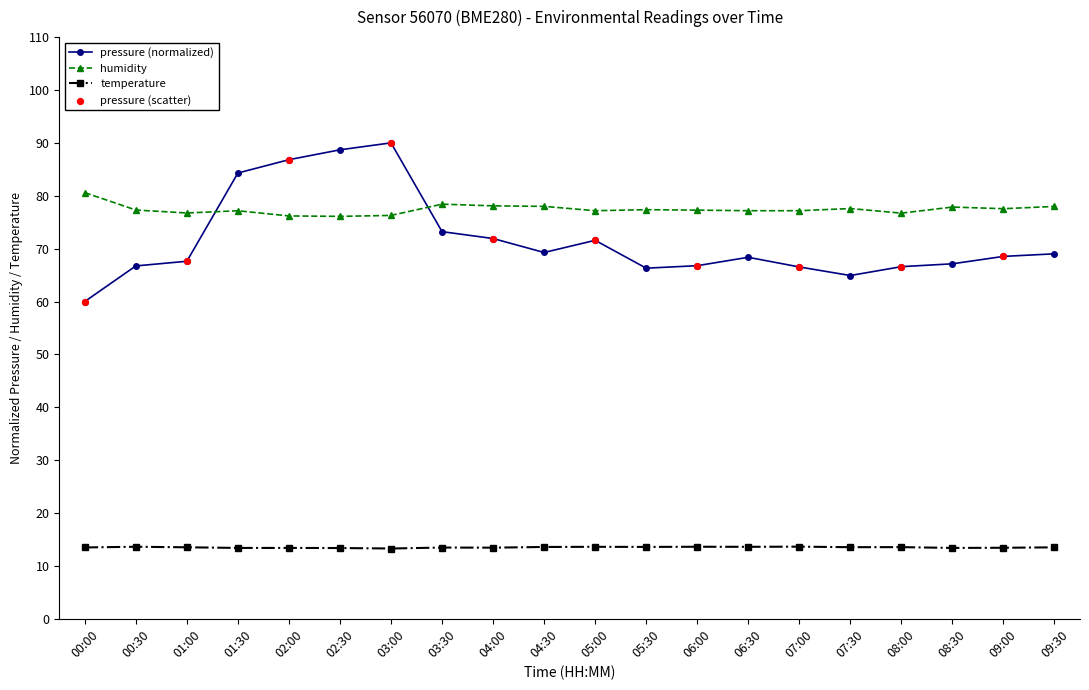

Is the value of temperature at 01:00 greater than the value of humidity at 01:00?

No